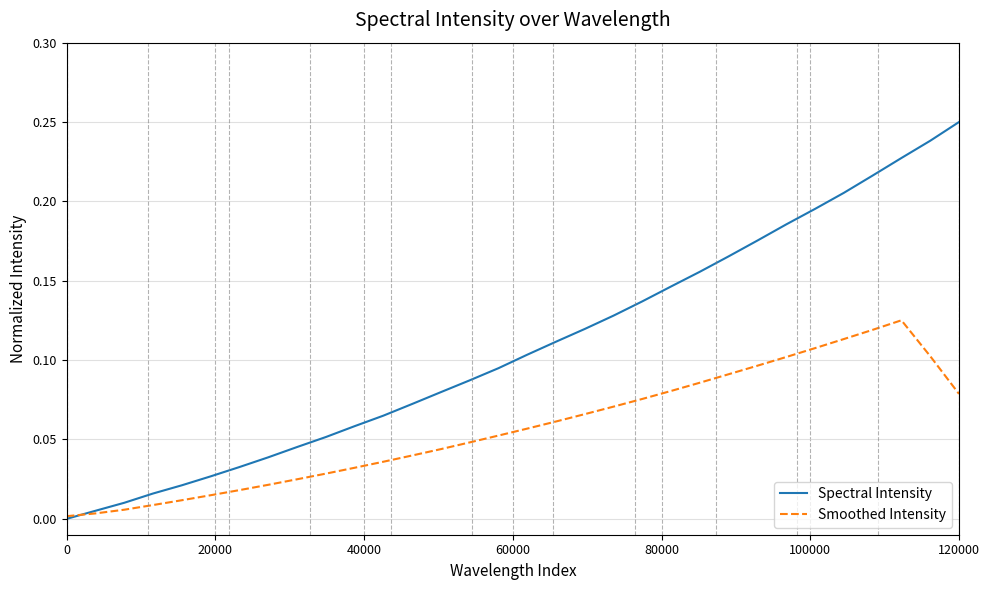

List the series in order of their overall mean, lowest first.

Smoothed Intensity, Spectral Intensity